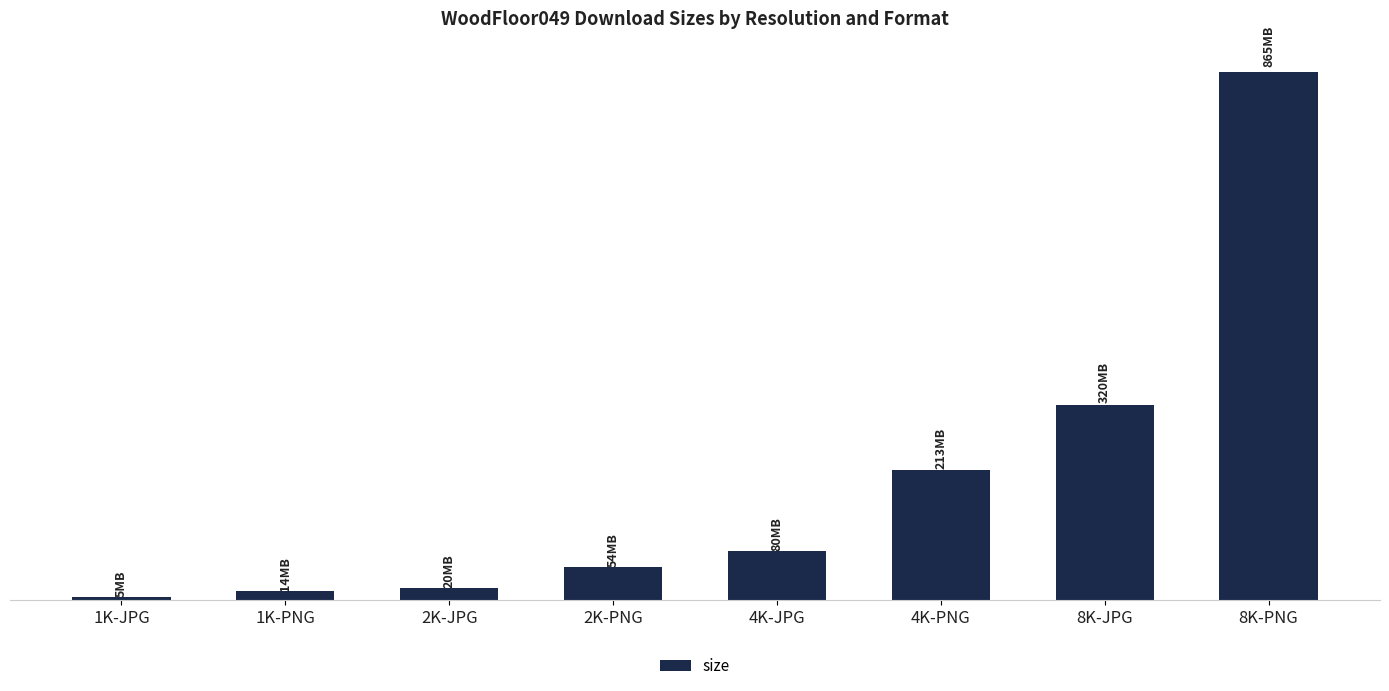

Reading left to right, extract all data points from this chart.

5005175	13986021	19509781	53652337	79766376	212955923	320098430	865183934